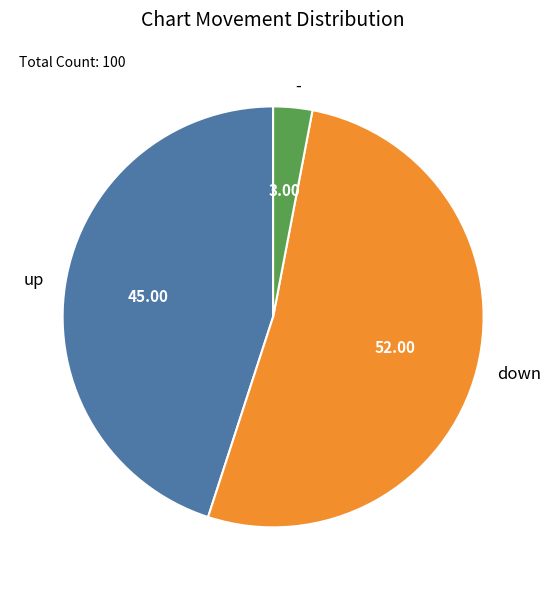

Which category has the biggest portion of the pie?

down